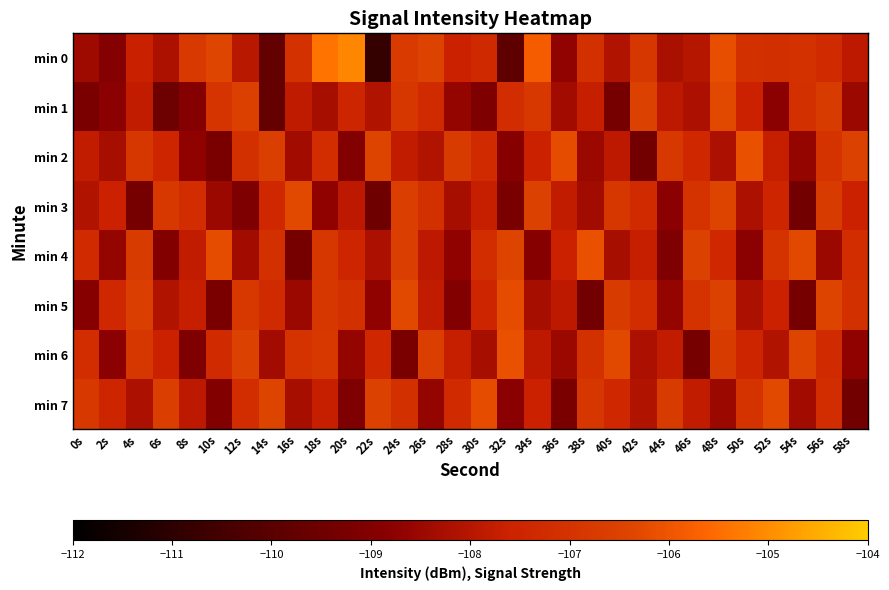

Which series has the largest total across all categories?

min 0